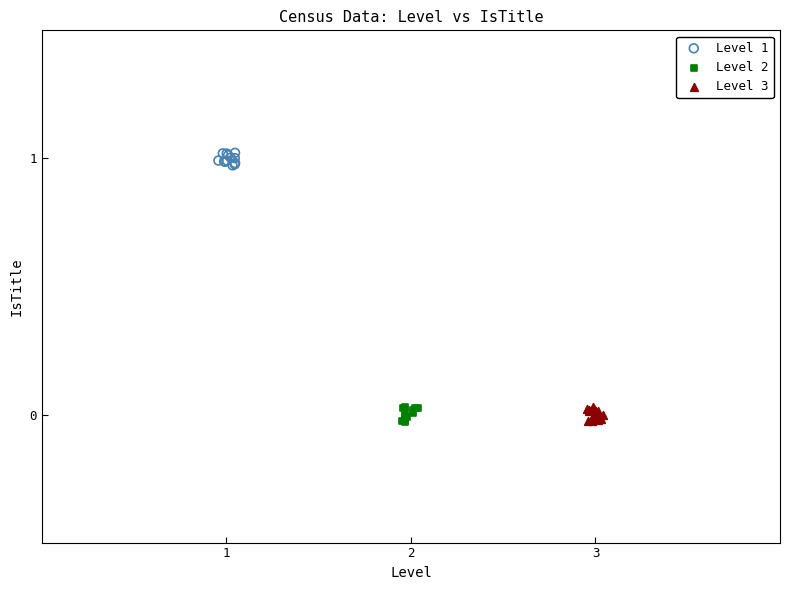

What are all the series names shown in the legend?

Level 1, Level 2, Level 3